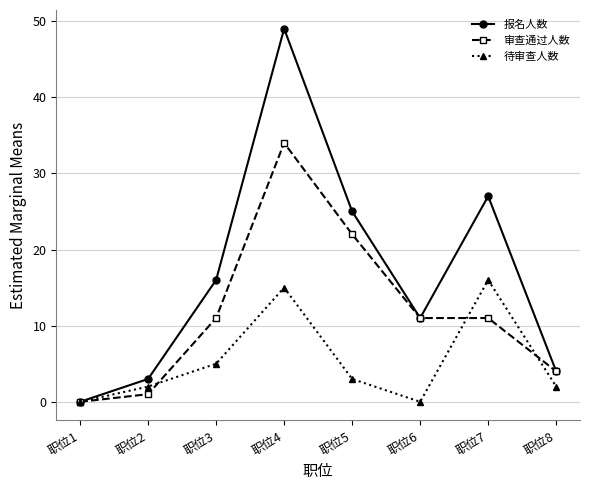

Between 职位2 and 职位8, which series saw the biggest shift?

审查通过人数